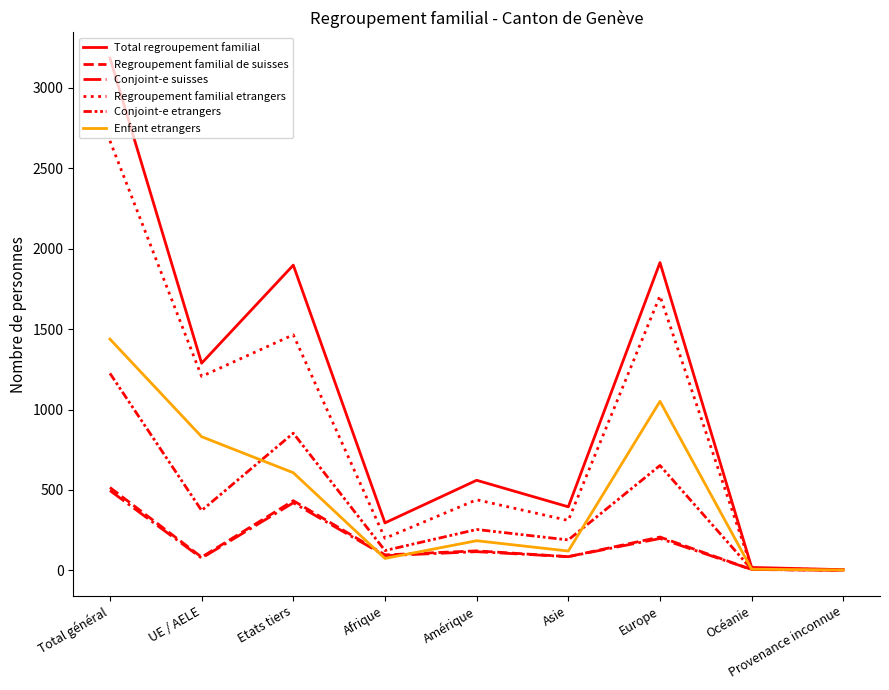

At how many categories does at least one series exceed 627?

4